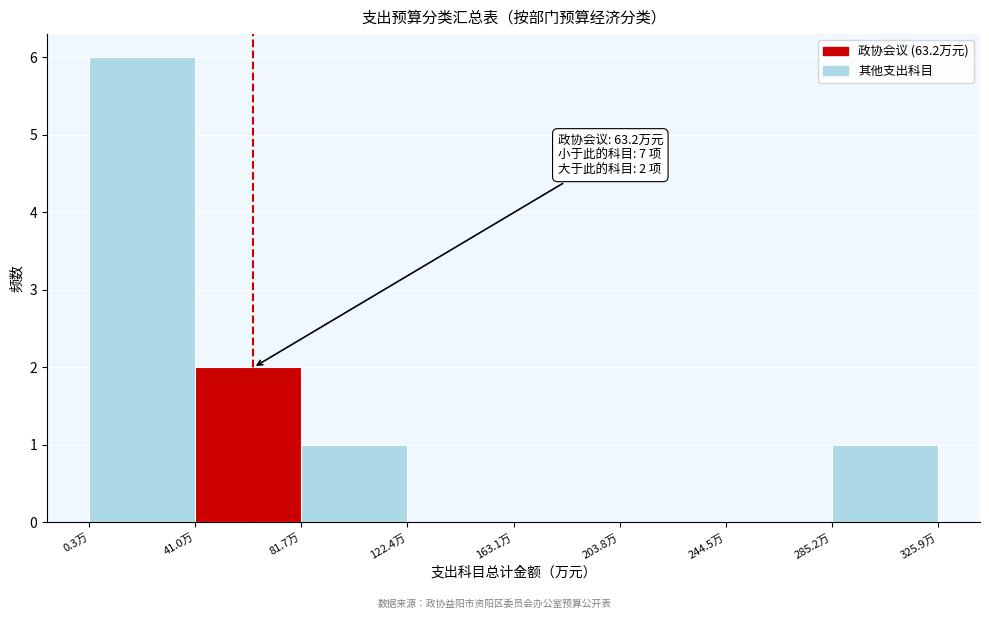

Which range on the x-axis has the tallest bar?

0 to 40